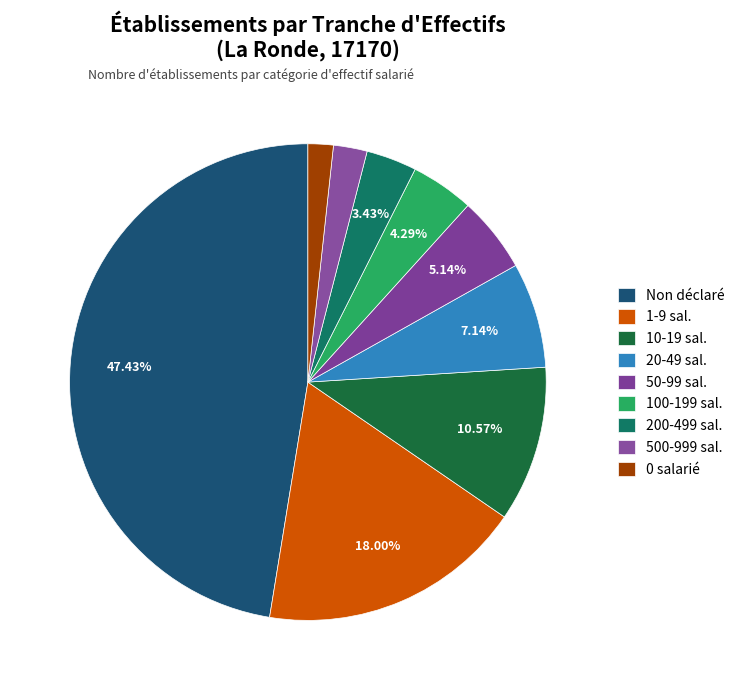

To the nearest percent, what is the difference between the largest and smallest slice percentages?

46%